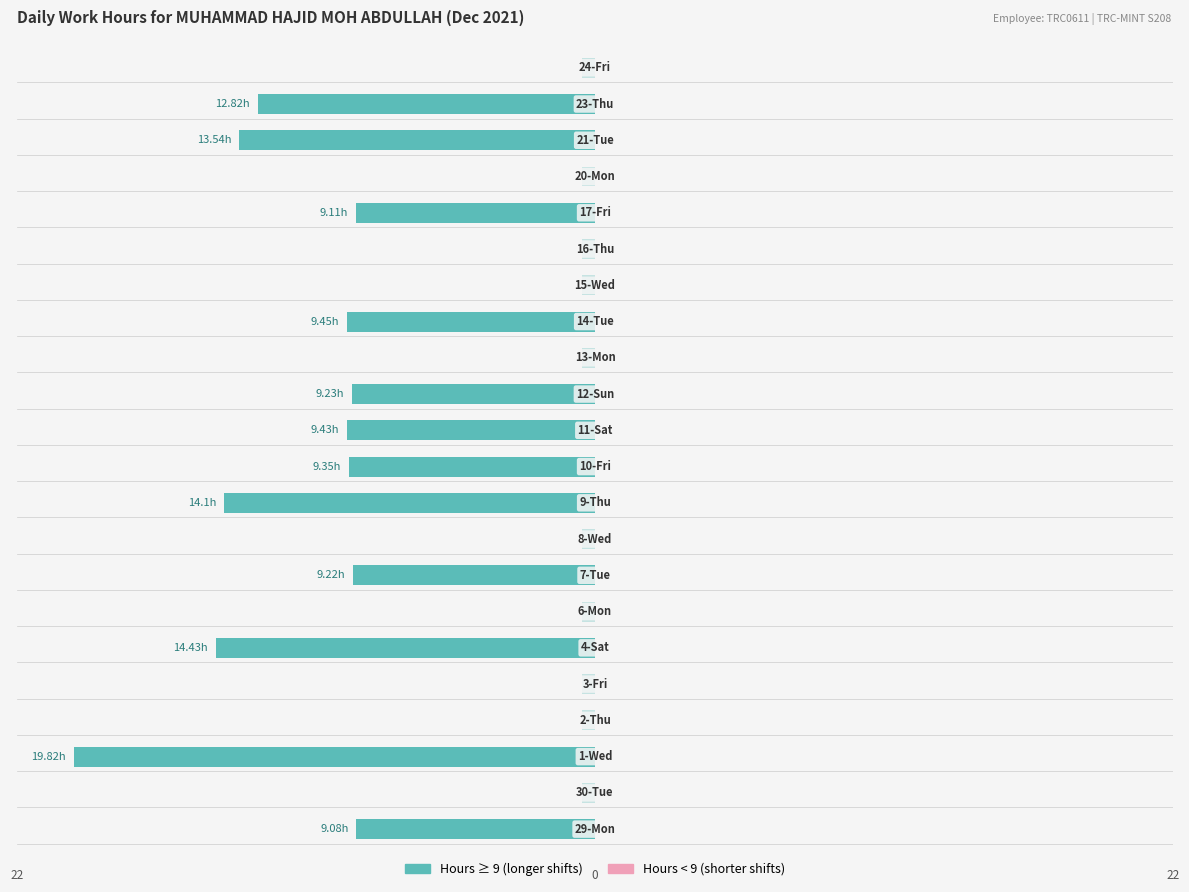

What is the difference between the maximum and minimum values in the Hours ≥ 9 (longer shifts) series?

19.8